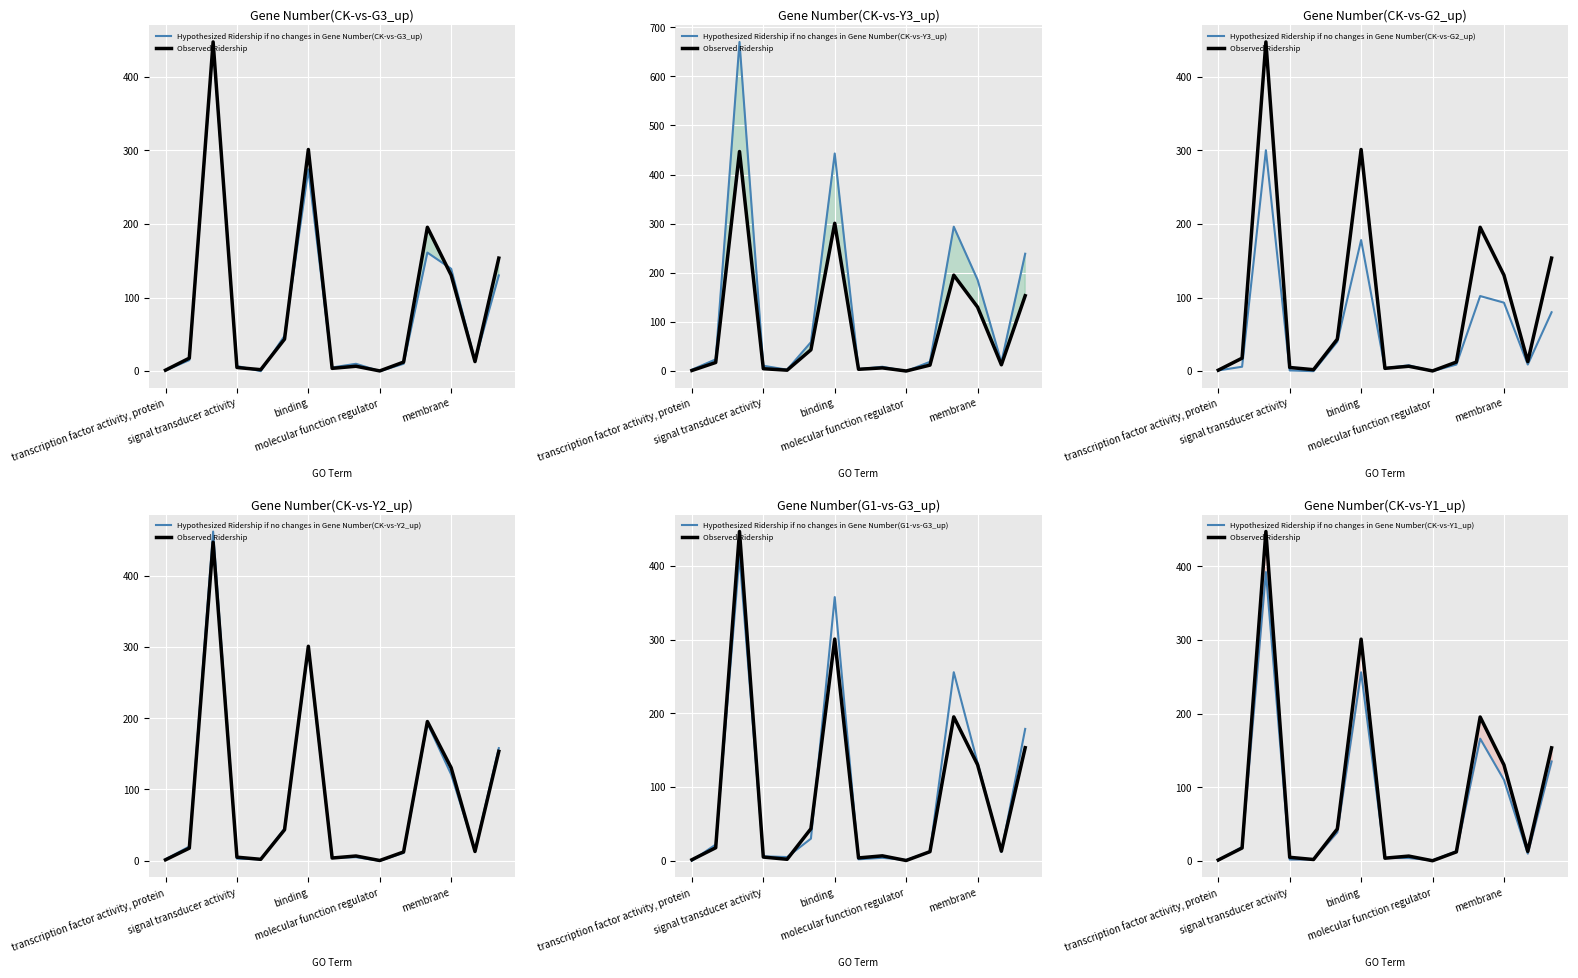

At which label does Gene Number(CK-vs-Y3_up) reach its minimum?

molecular function regulator